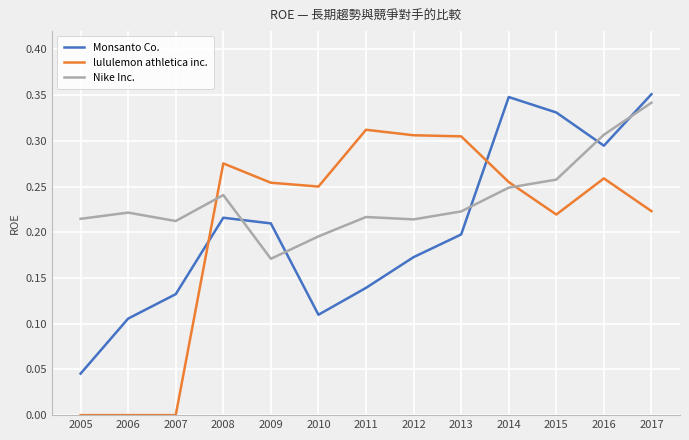

Is the value of lululemon athletica inc. at 2014 greater than the value of Monsanto Co. at 2007?

Yes